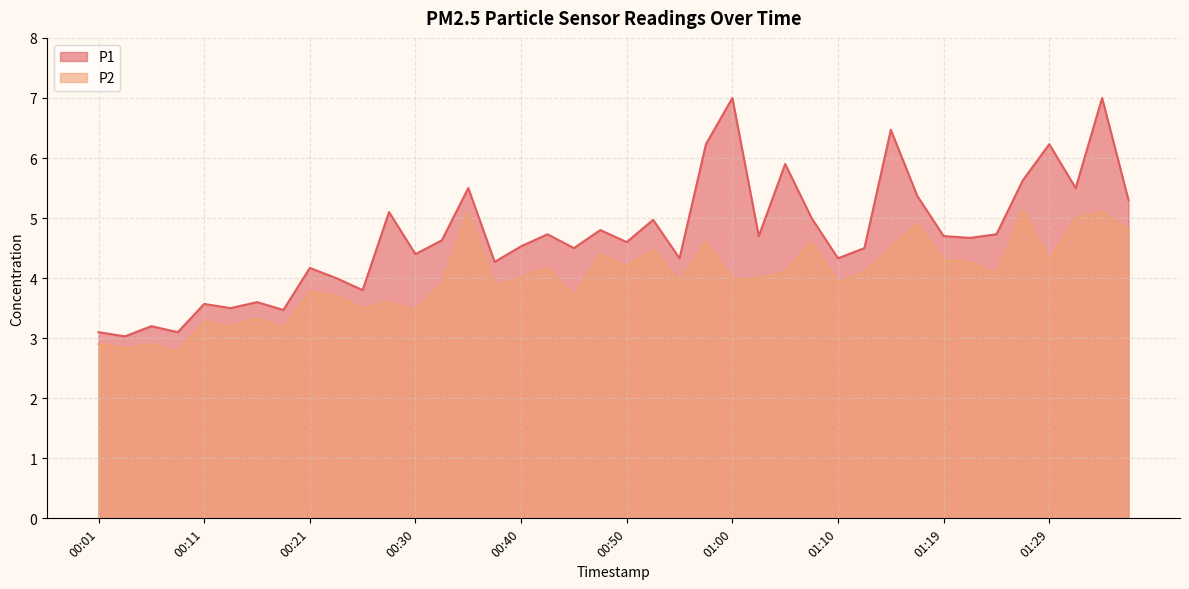

What is the value of the P2 point at the 25th from the left?

4.0